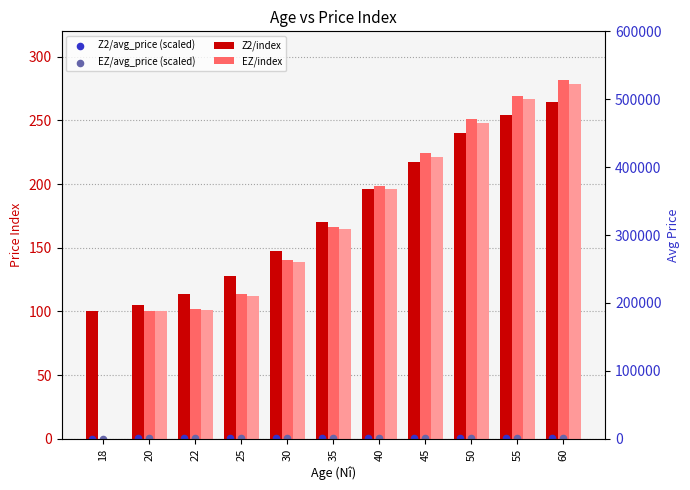

What is the total value across all series at 22?

316.8